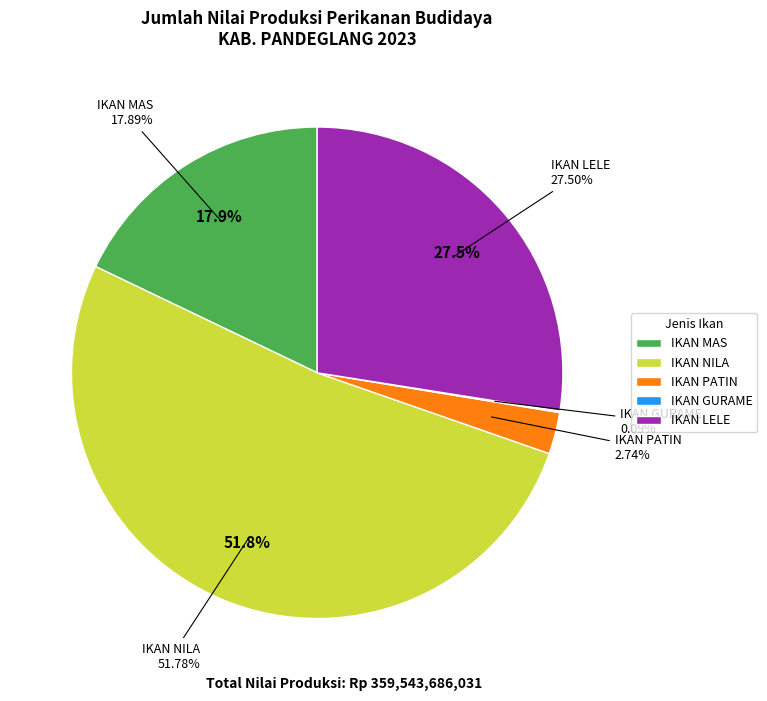

Does IKAN NILA account for over 50% of the chart?

Yes